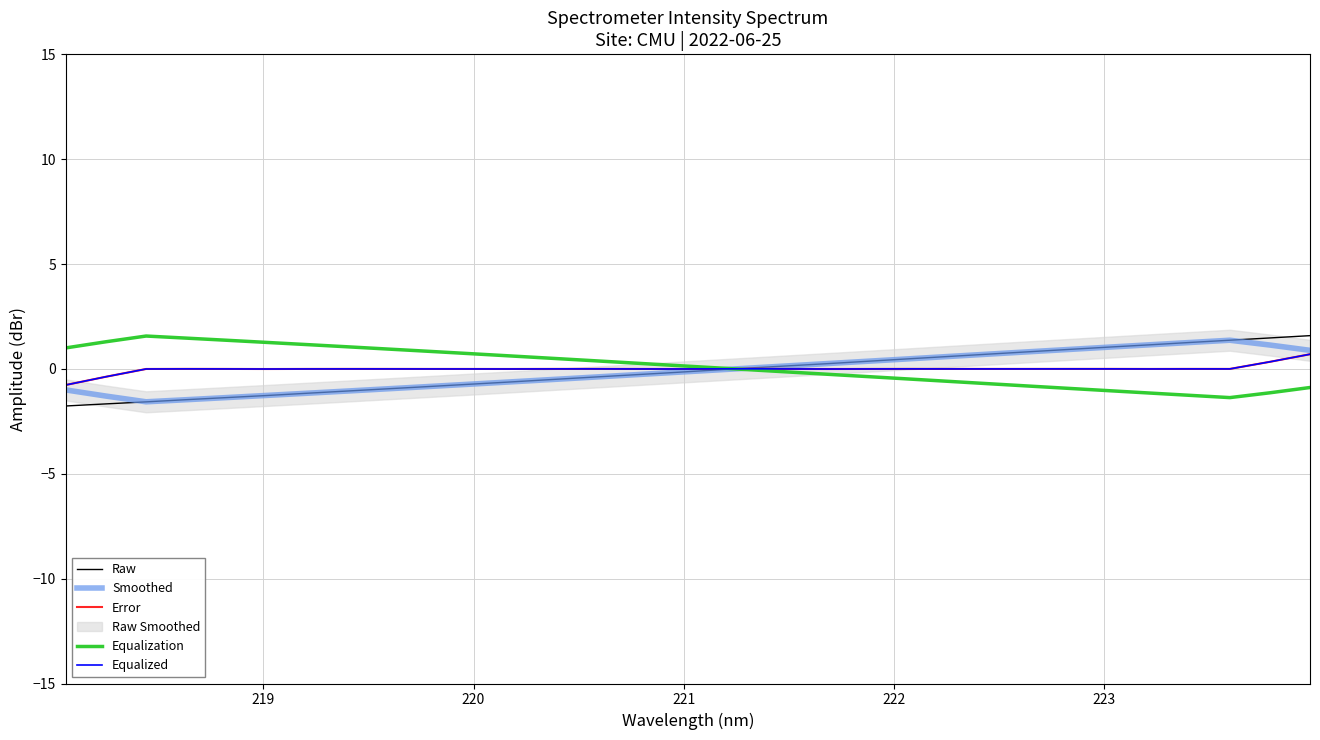

True or false: Equalized and Error cross at least once.

False